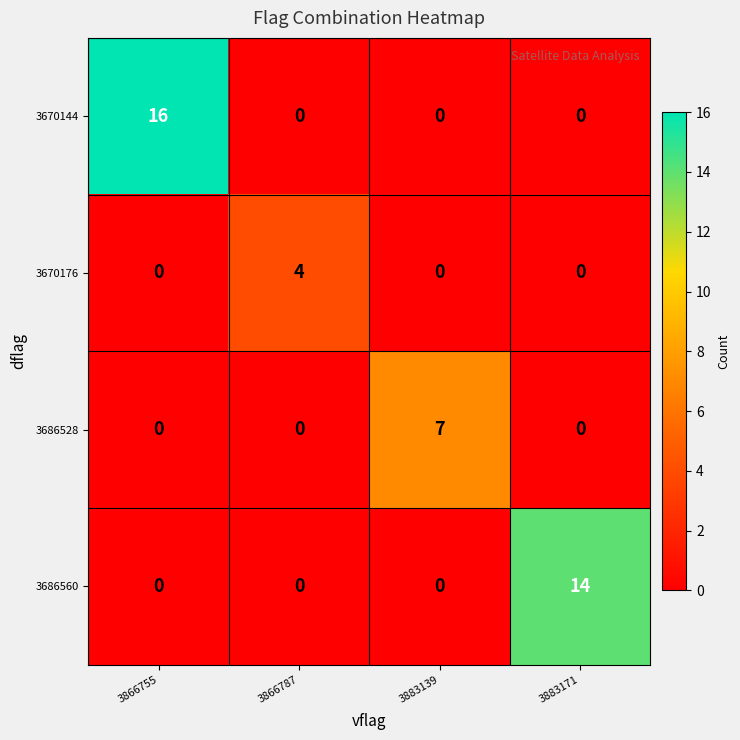

Count the 3670176 values in the range 0 to 4.

4